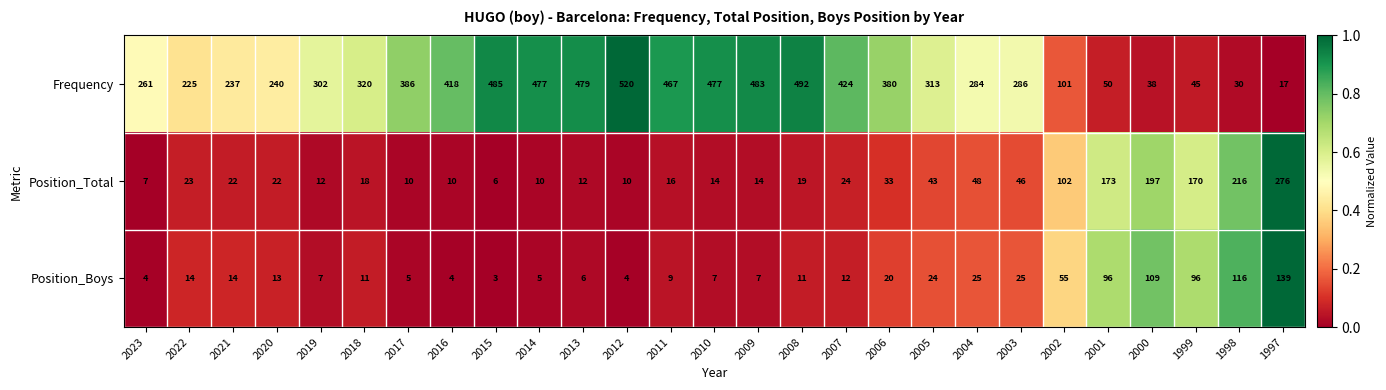

At how many categories does at least one series exceed 359?

12